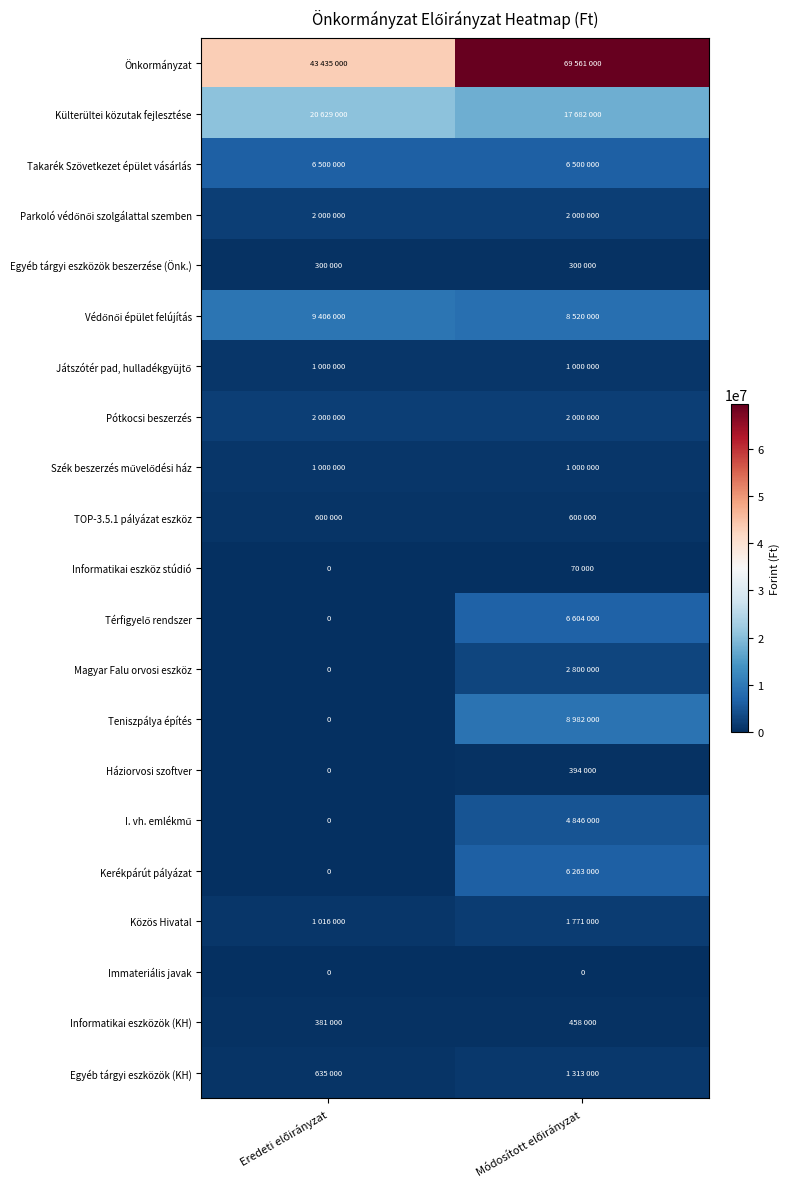

What is the difference between the highest and lowest values at Módosított előirányzat?

69561000